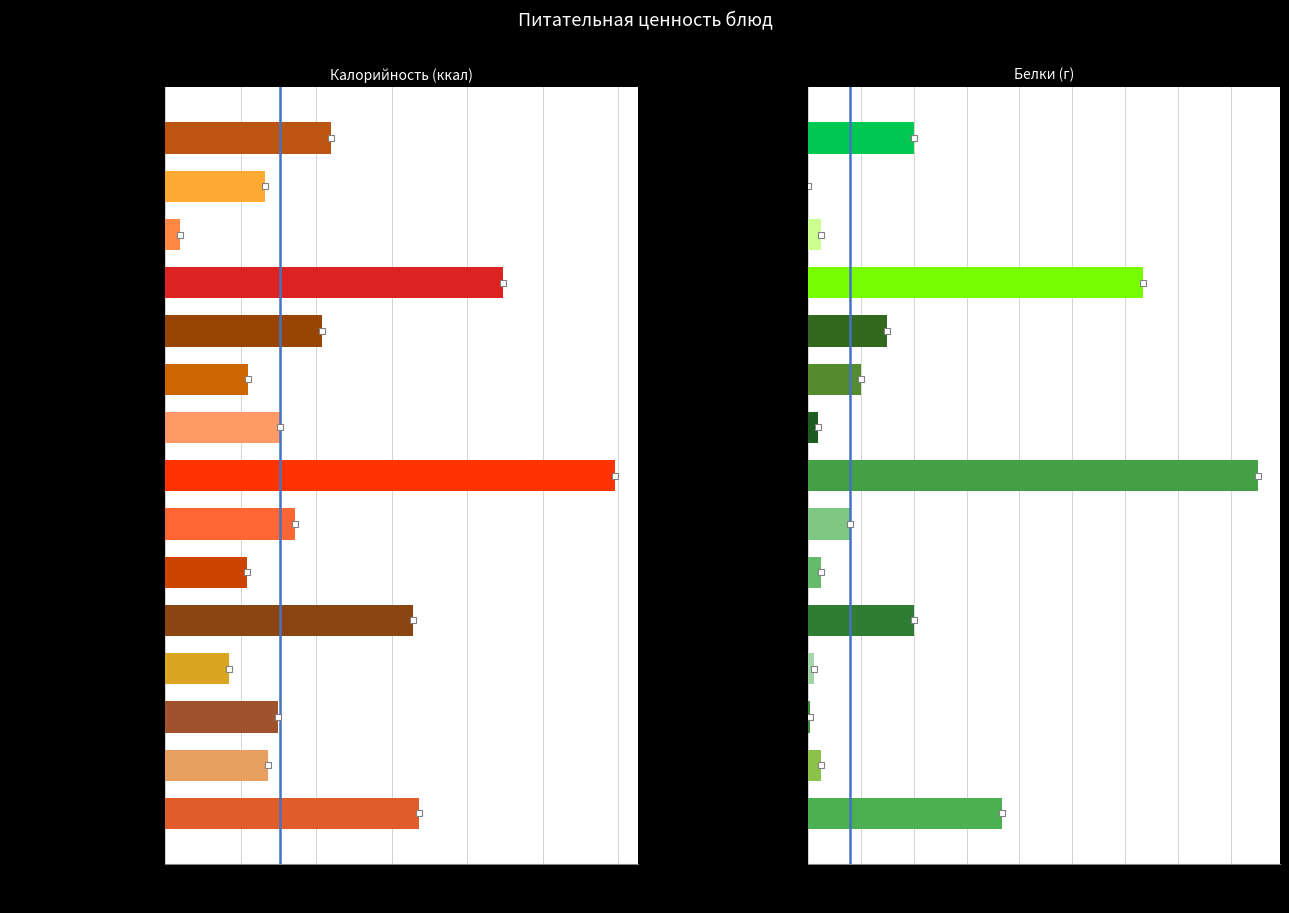

What is the sum of the values at 50 and 0?

1